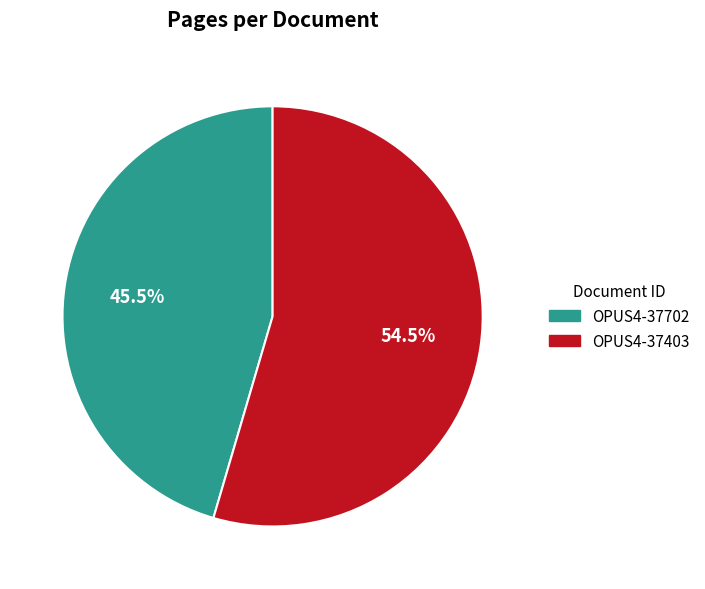

Approximately how many times larger is the value at OPUS4-37702 compared to OPUS4-37403?

0.8